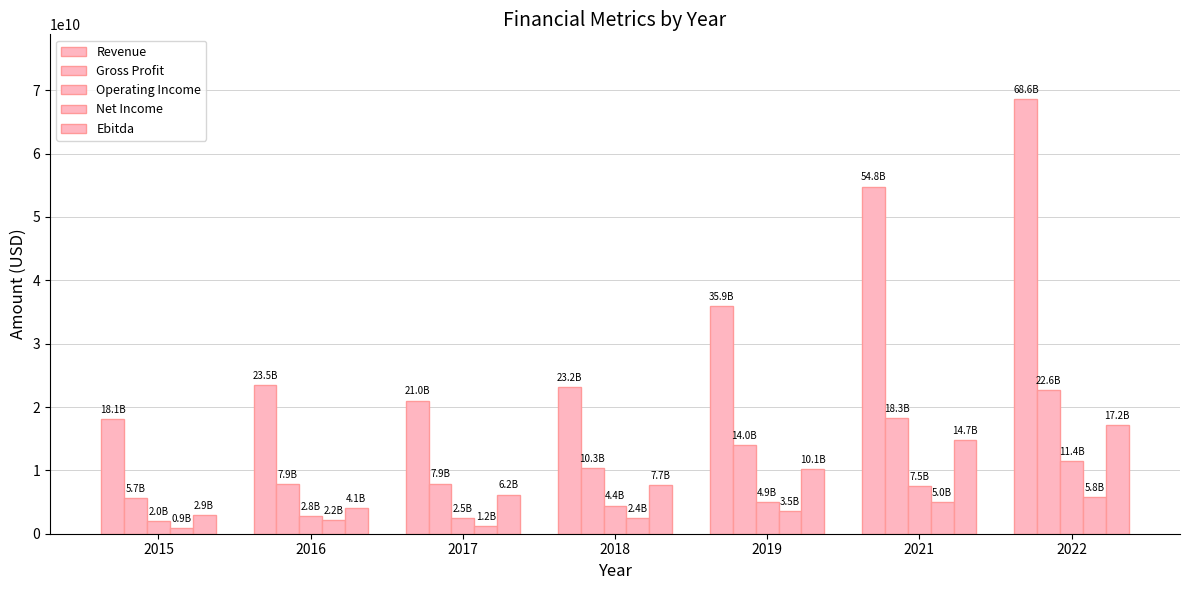

How many data points in Ebitda are less than 7685474000?

3